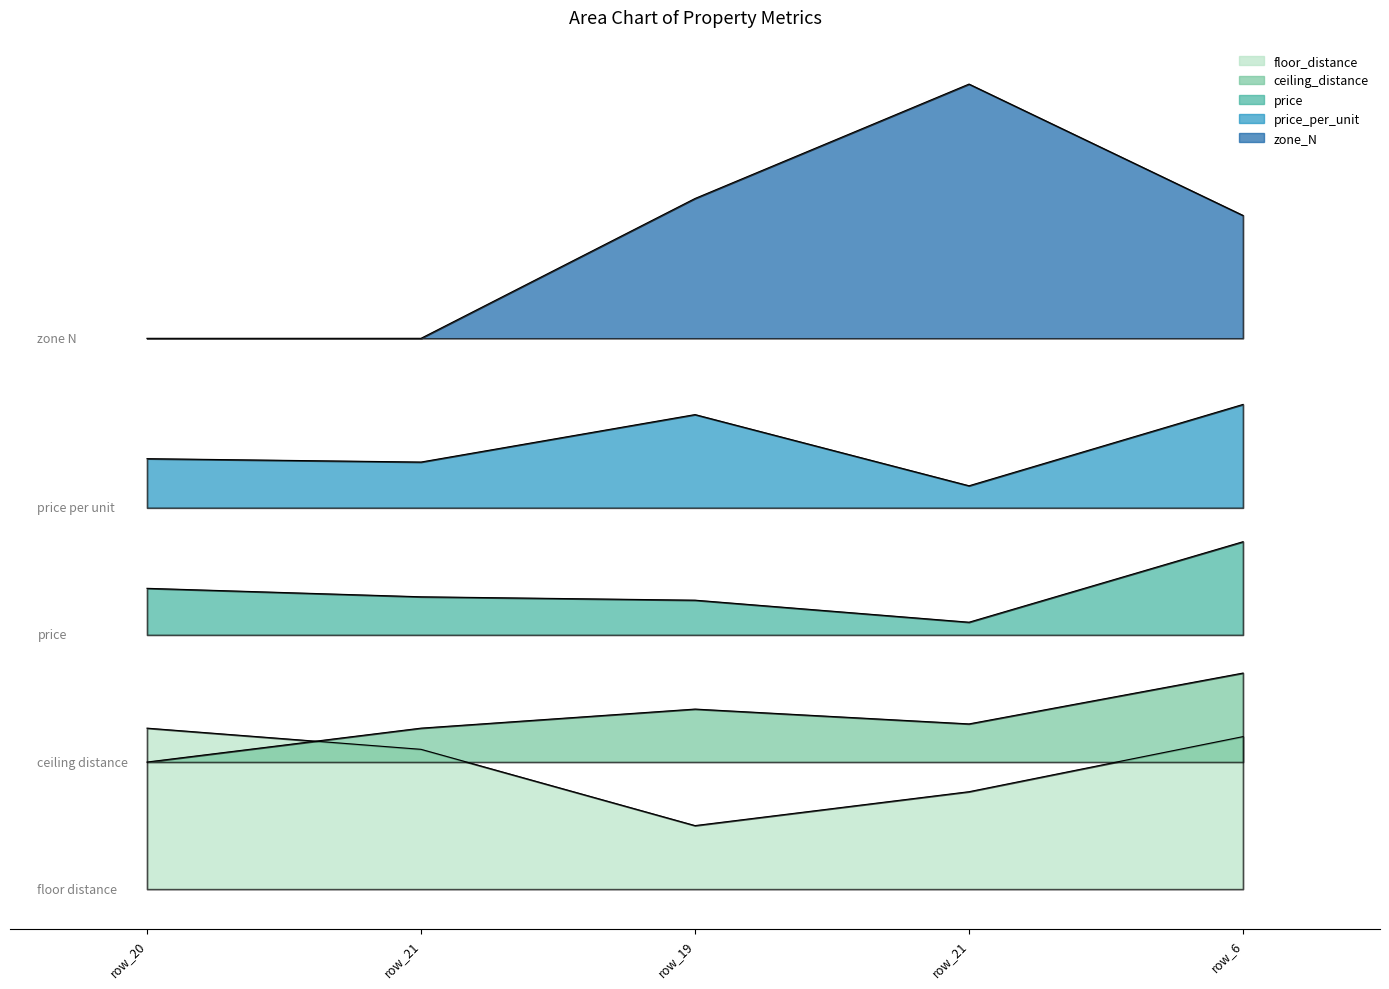

Rank the categories by price_per_unit value from highest to lowest.

6, 19, 20, 21, 21